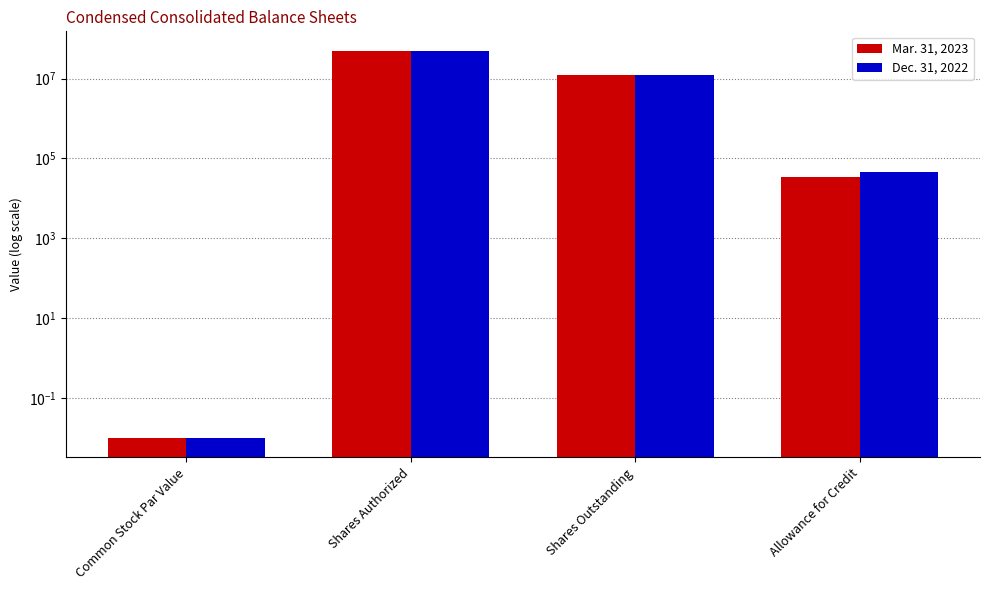

What is the label of the 4th bar from the left?

Allowance for Credit